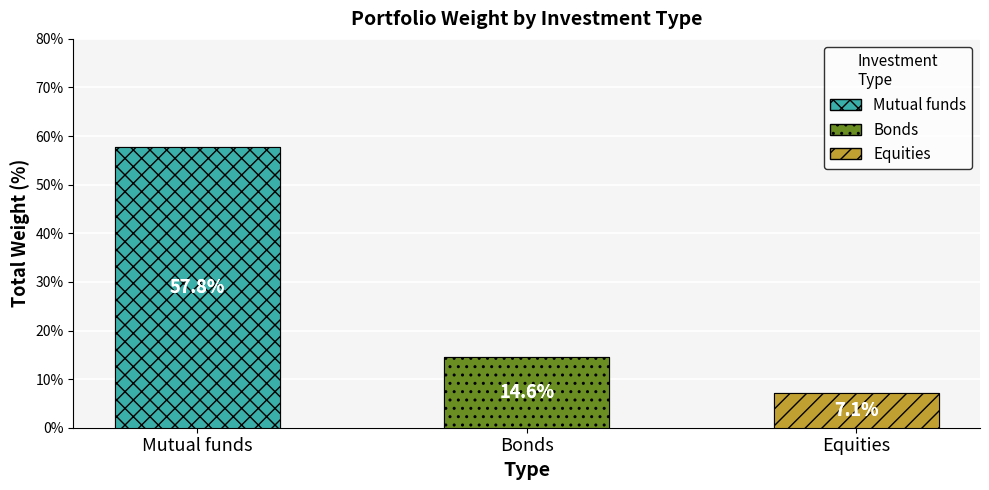

What is the sum of all values?

79.5